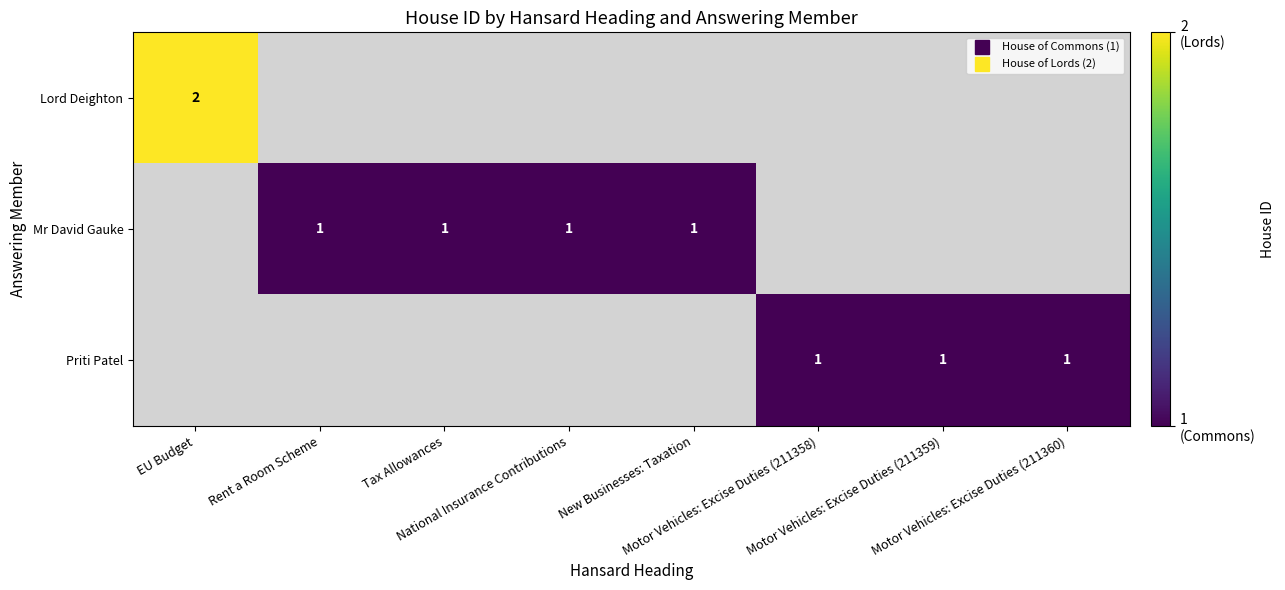

Which has a higher value, Tax Allowances or Motor Vehicles: Excise Duties (211359)?

Motor Vehicles: Excise Duties (211359)